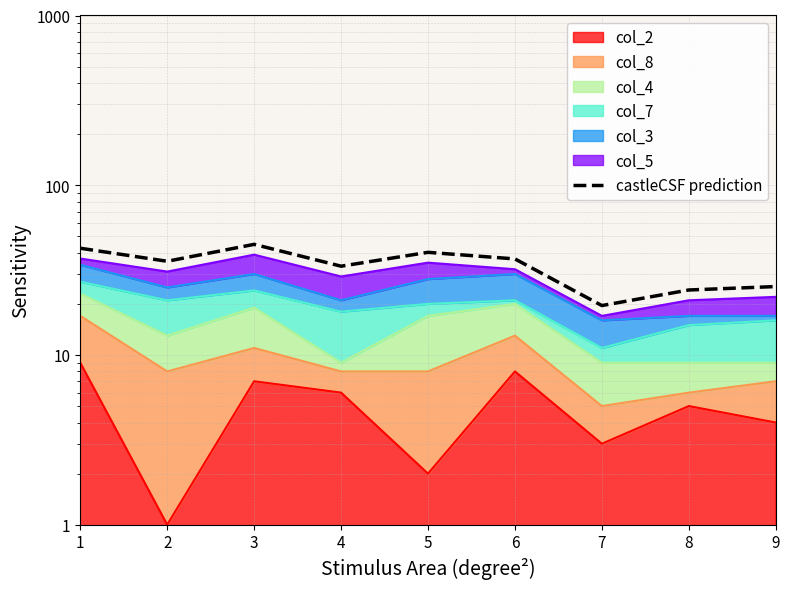

Does the chart have visible grid lines?

Yes